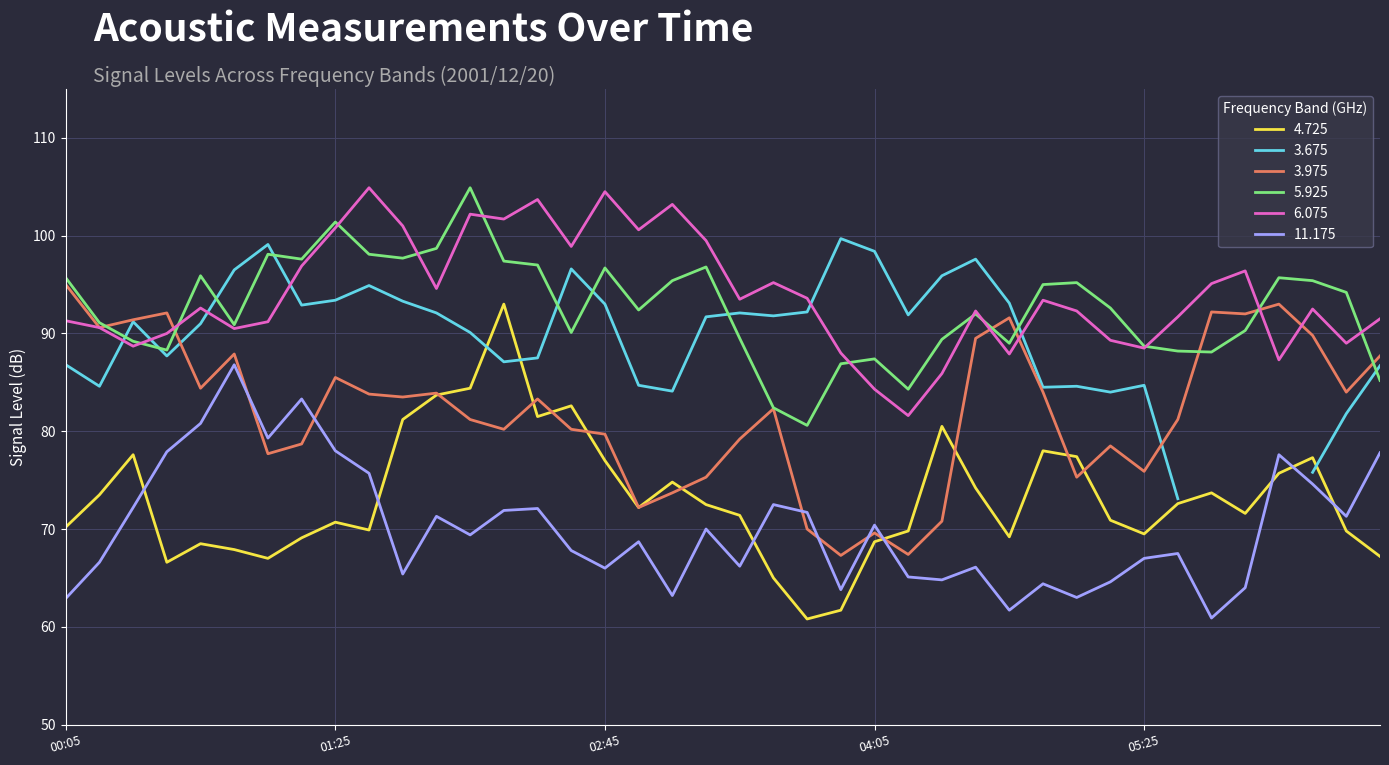

How many times do 4.725 and 11.175 cross each other?

7